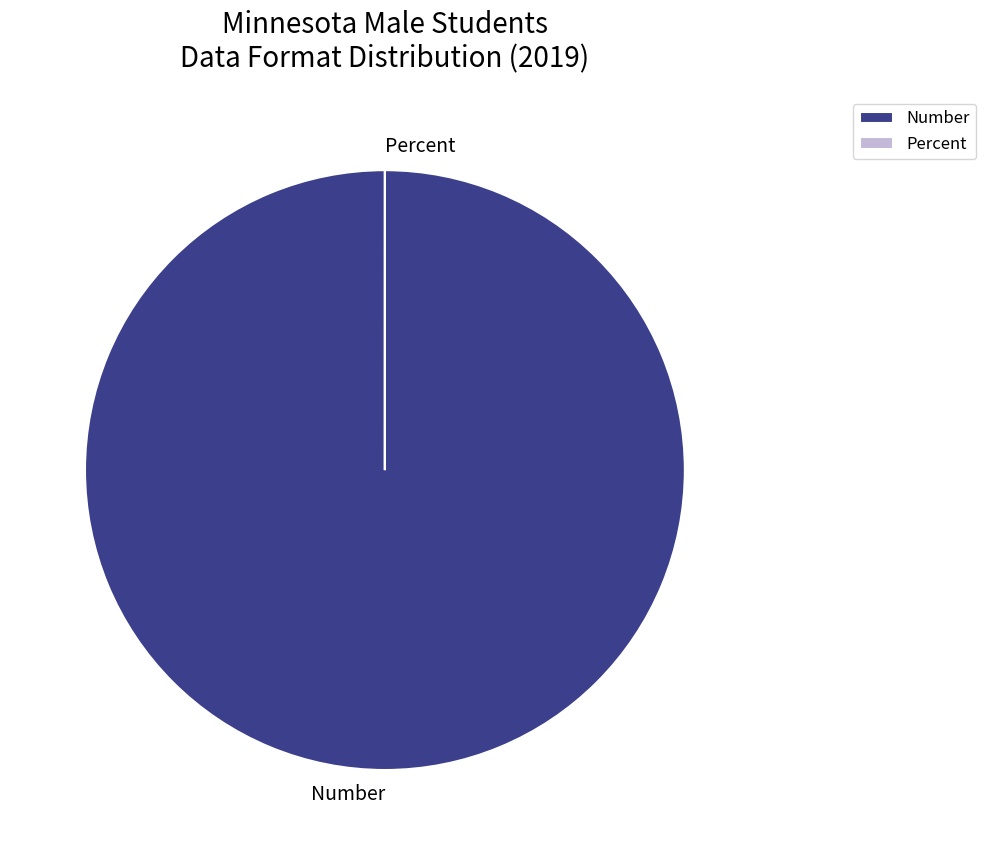

Is there a majority slice in this chart?

Yes